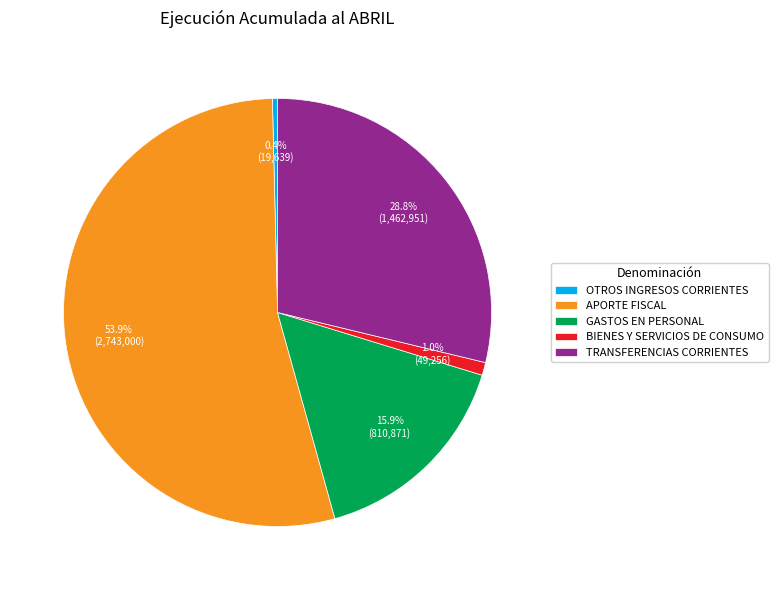

How much of the chart is everything except OTROS INGRESOS CORRIENTES?

99.6%